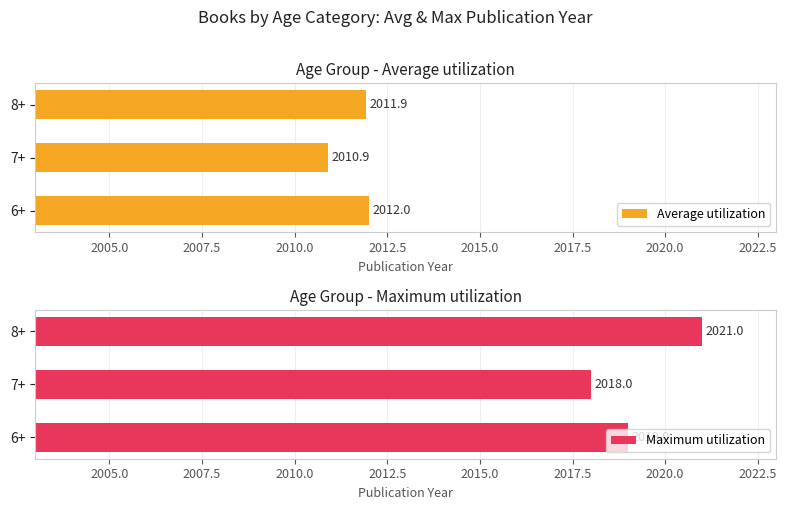

Which category has the highest value in the Average utilization series?

6+